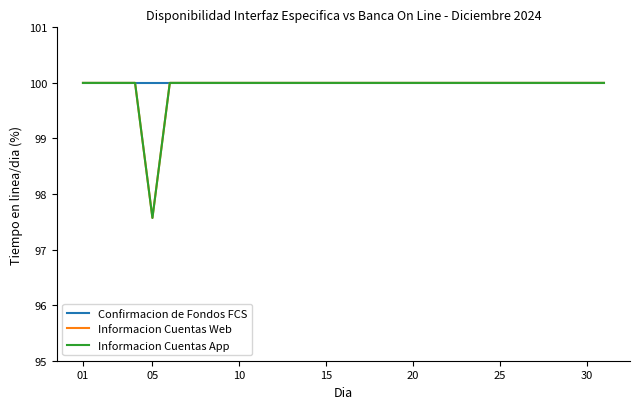

Does the chart display data point markers on the line(s)?

No